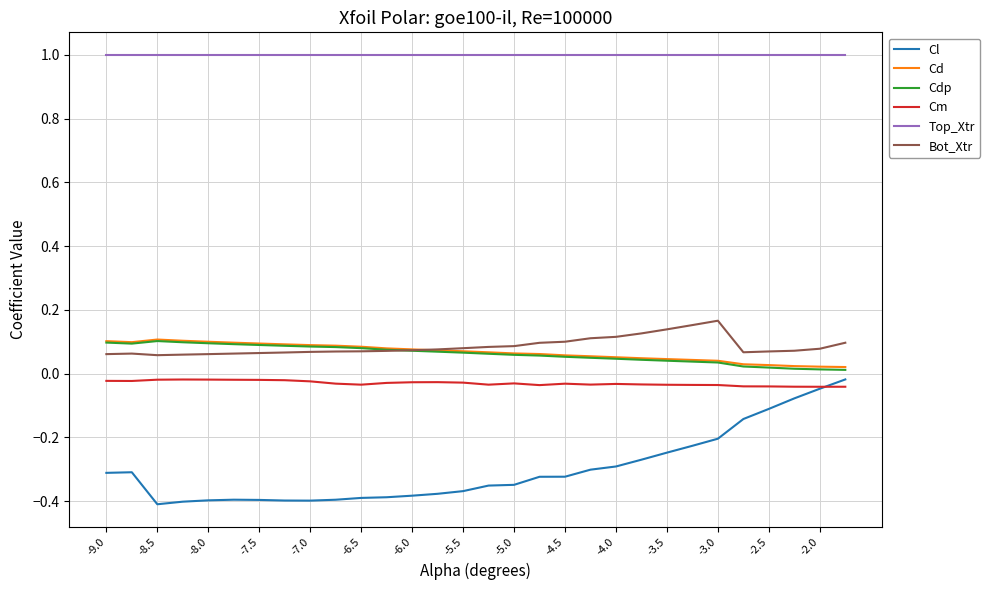

Which series has the largest total across all categories?

Top_Xtr